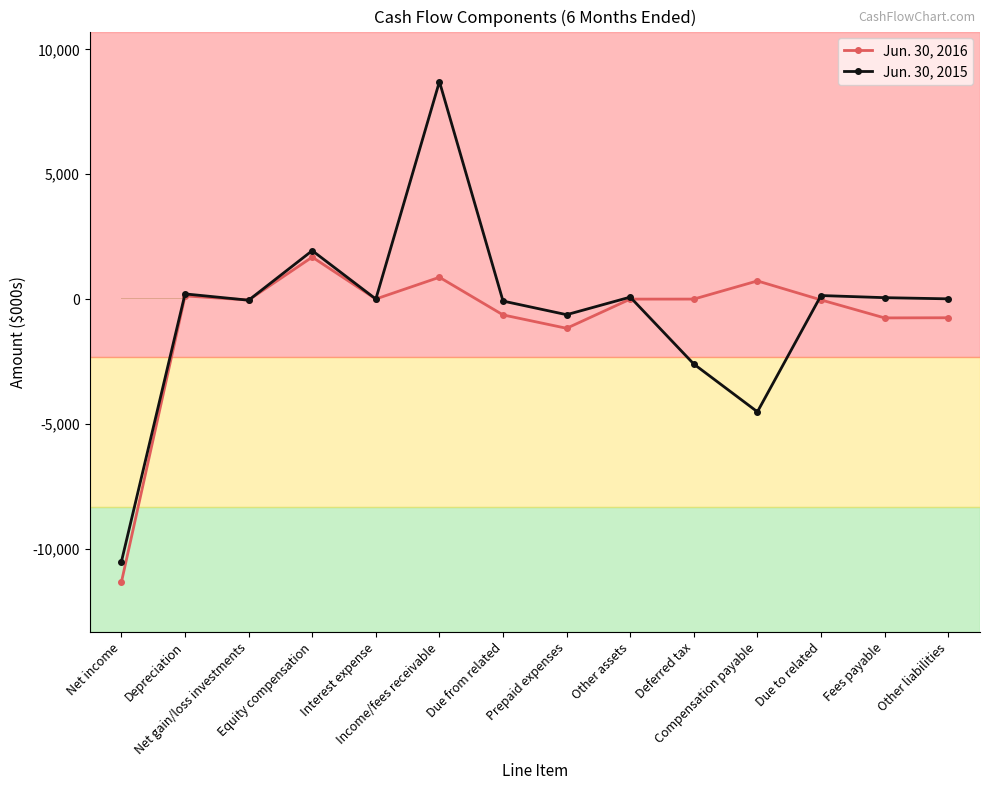

Which series has the largest range (max minus min)?

Jun. 30, 2015